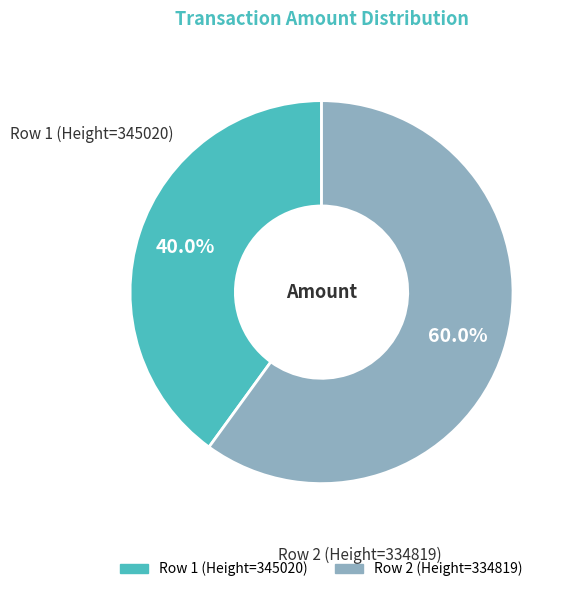

Does Row 1 (Height=345020) account for over 50% of the chart?

No